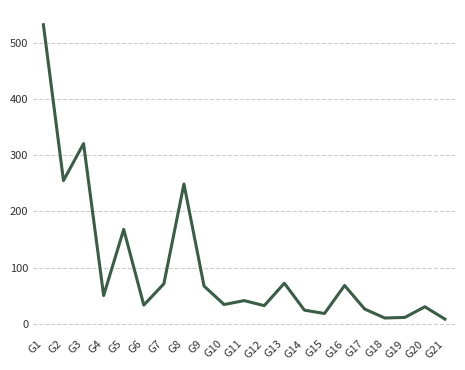

True or false: the data shows 168 at G5.

True